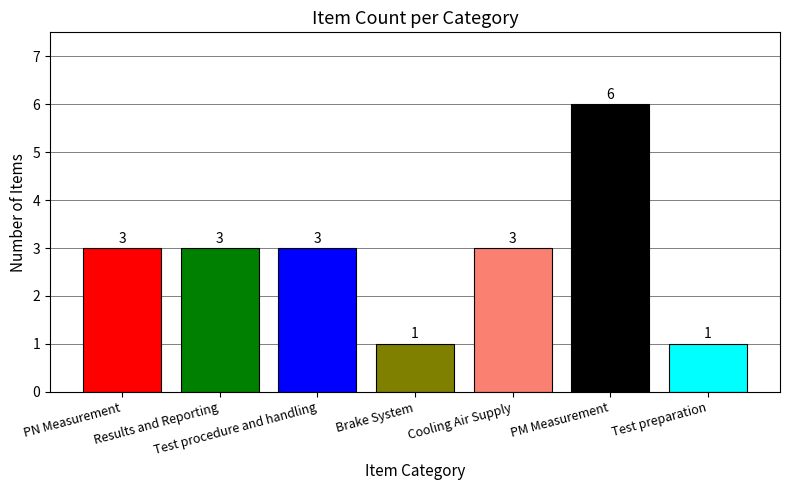

Approximately how many times larger is the value at PN Measurement compared to Test procedure and handling?

1.0